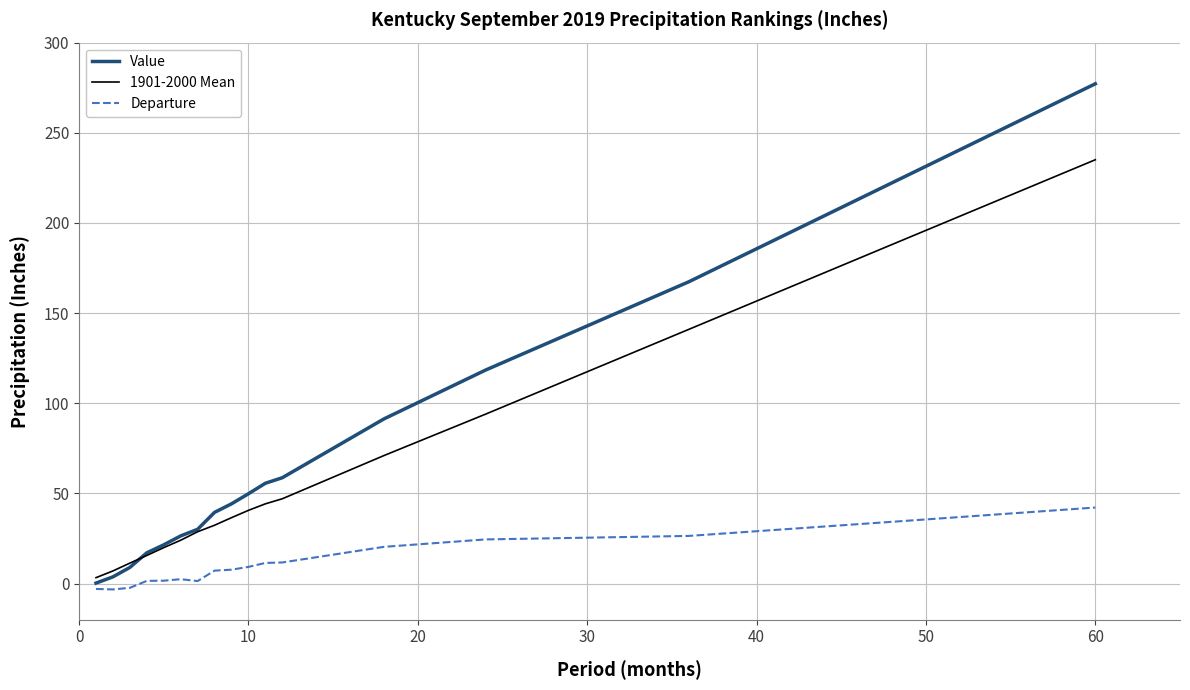

What is the highest value of the 1901-2000 Mean series?

235.0